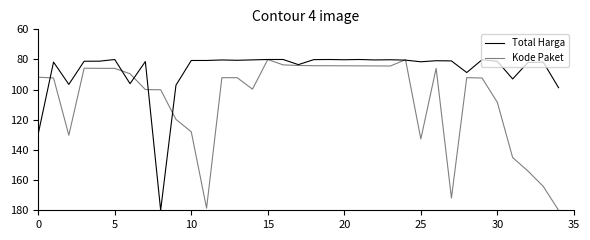

Does the chart have visible grid lines?

No